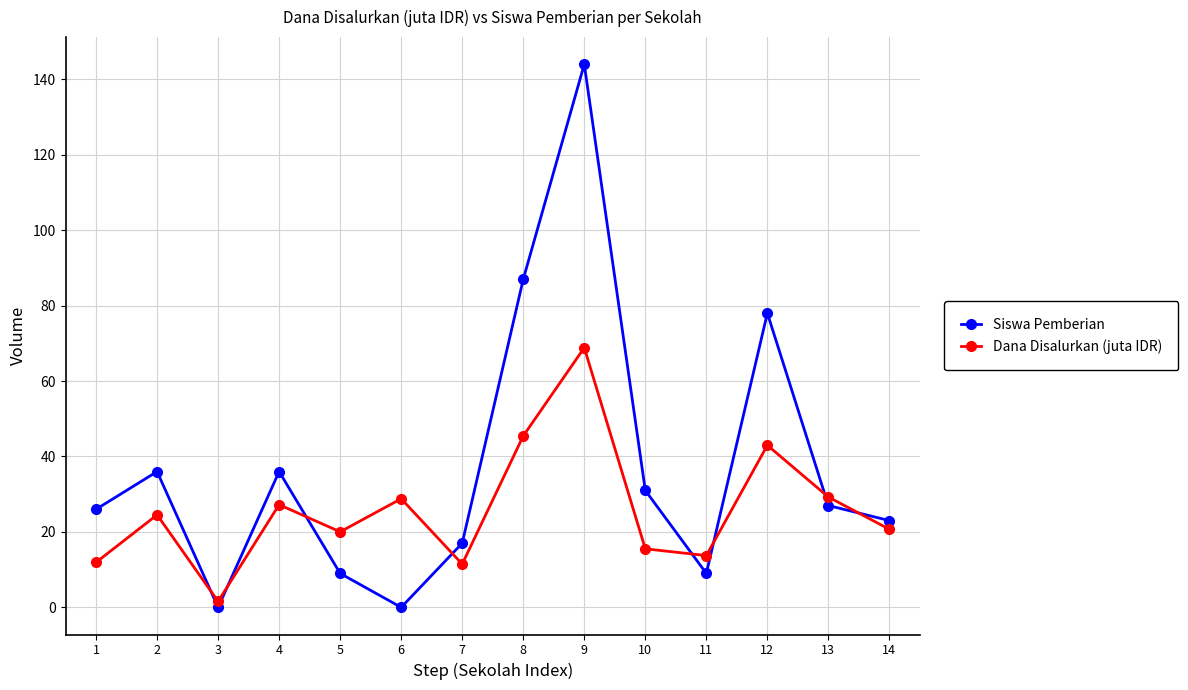

At how many categories does at least one series exceed 138?

1